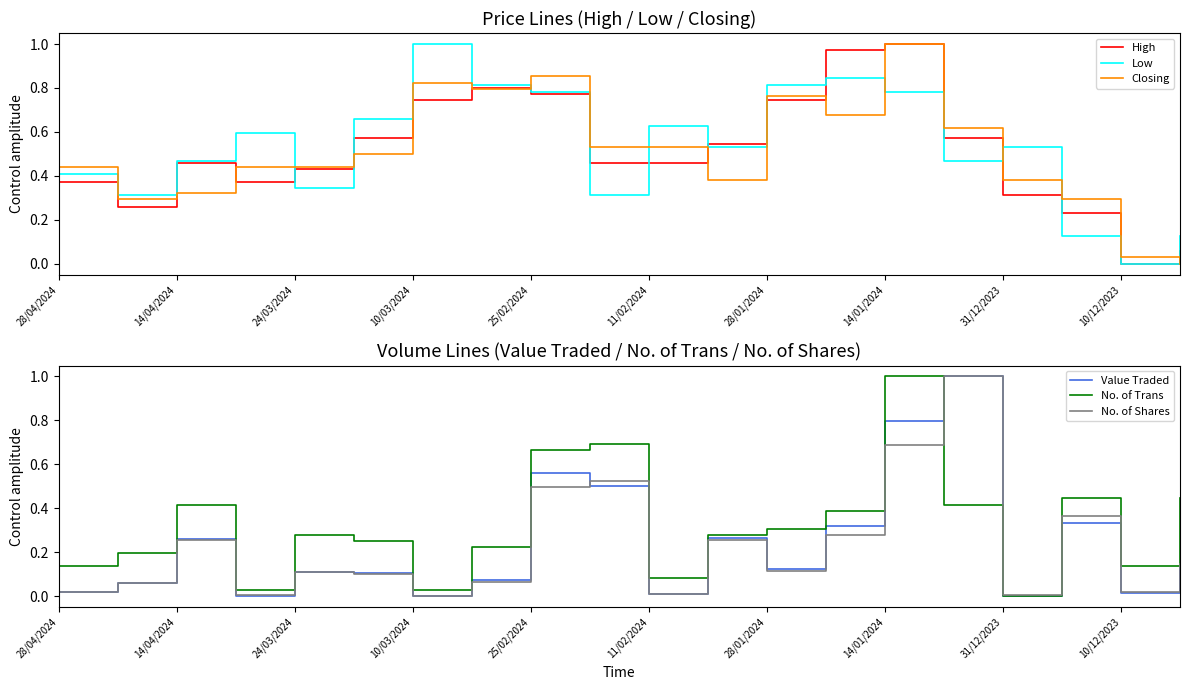

True or false: No. of Trans and High intersect in this chart.

True